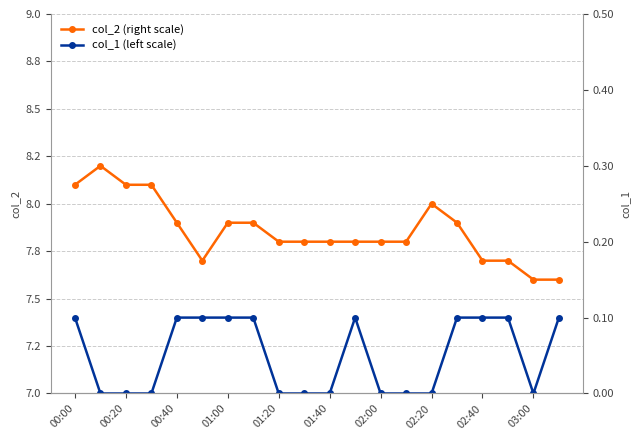

What is the sum of all col_1 (left scale) values?

1.0